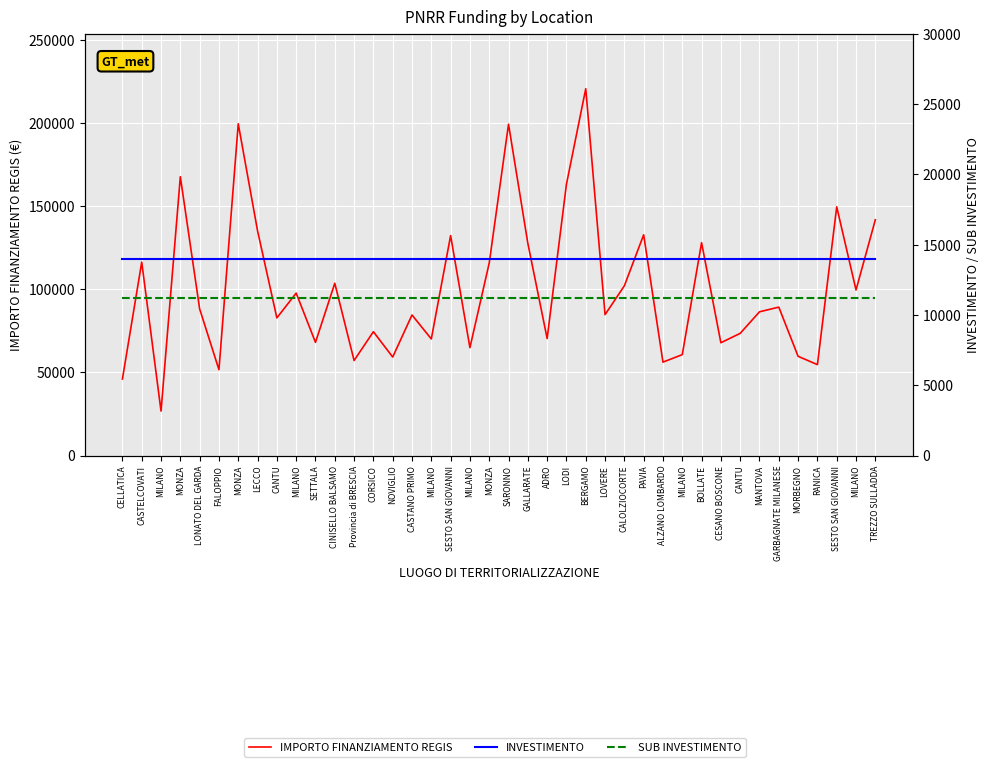

True or false: INVESTIMENTO and SUB INVESTIMENTO cross at least once.

False